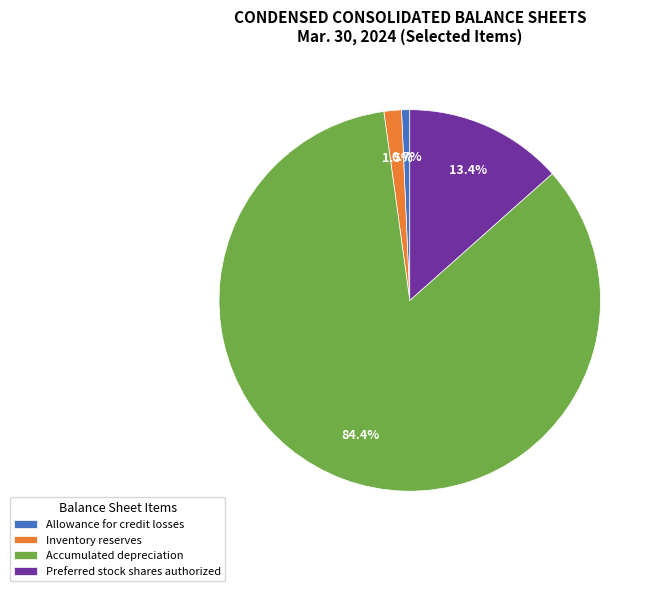

Combined, what portion of the pie is Inventory reserves and Accumulated depreciation?

85.9%